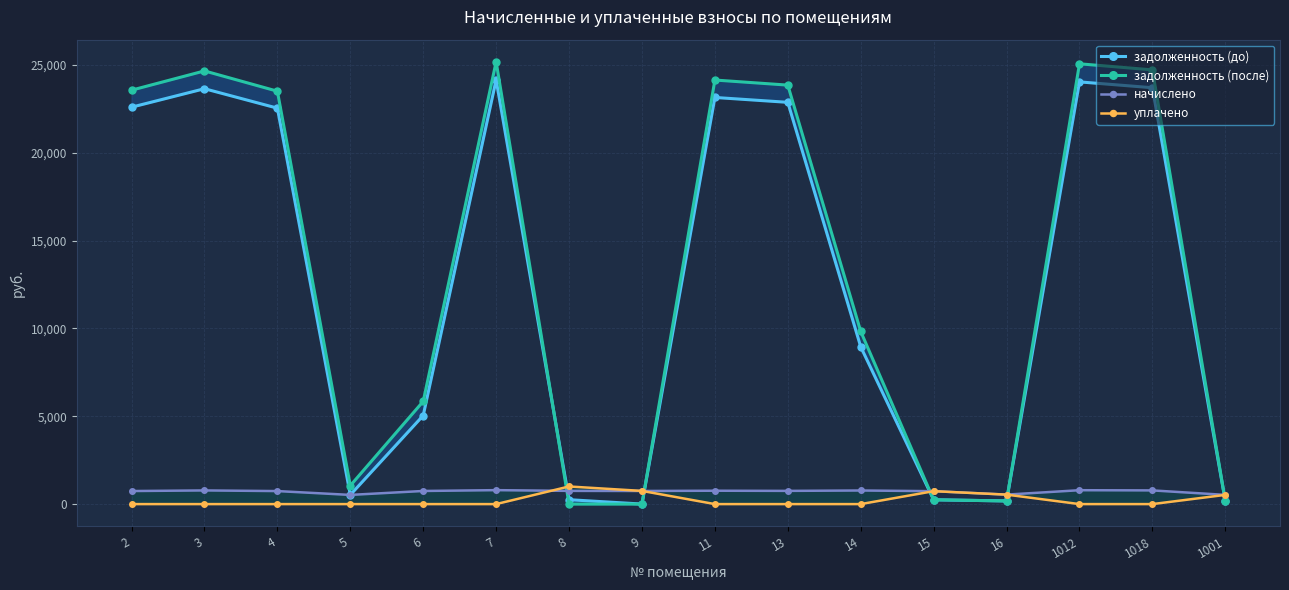

How many interior local peaks does the задолженность (после) series have?

4